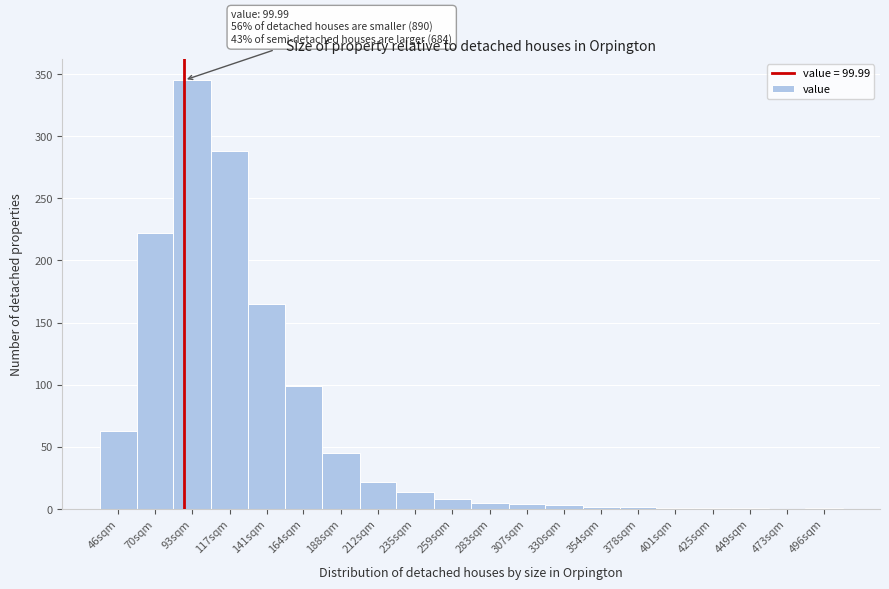

True or false: the data shows 345 at 93sqm.

True